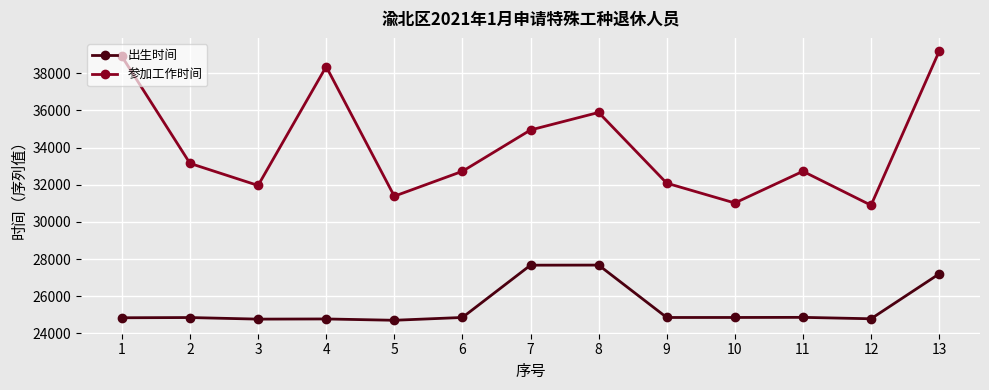

What is the value of the 参加工作时间 point at the 12th from the left?

30895